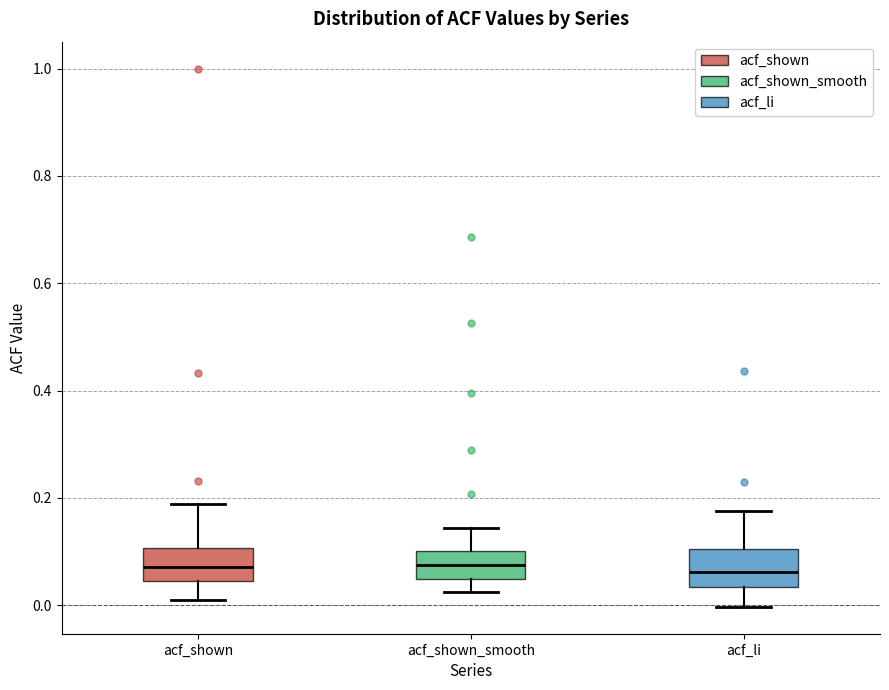

Where is the upper edge of the box for acf_shown on the y-axis? The values are not printed on the chart, so give them approximately, as read against the axis.

0.10